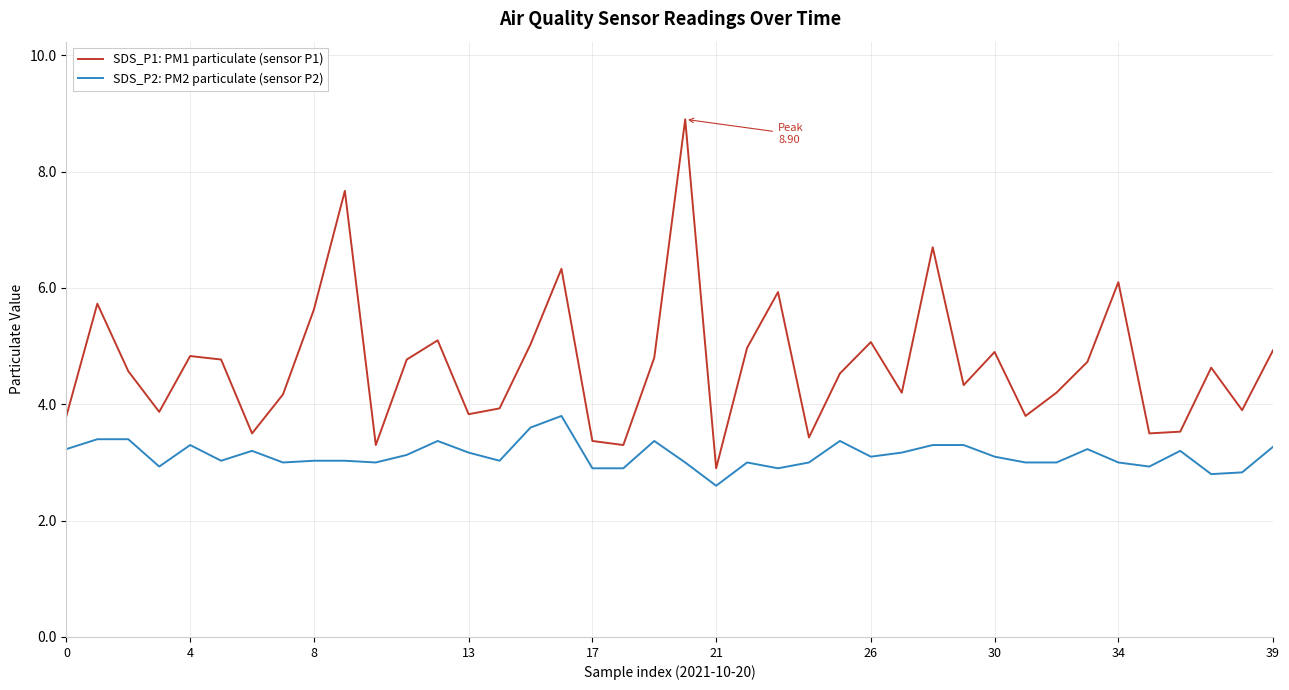

True or false: SDS_P2: PM2 particulate (sensor P2) and SDS_P1: PM1 particulate (sensor P1) cross at least once.

False